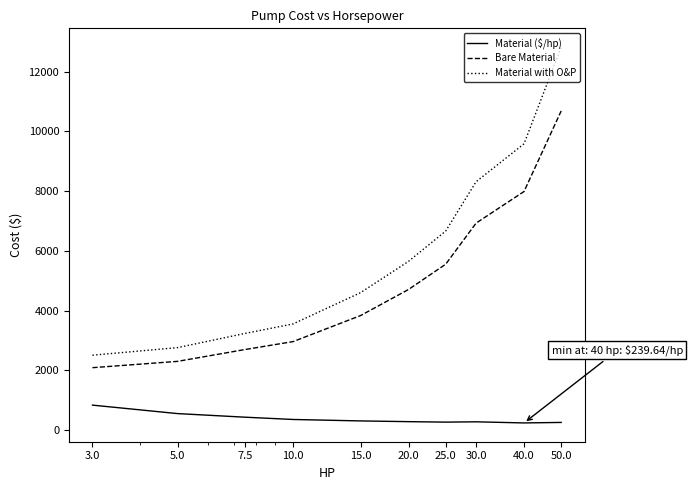

Which series has the widest spread of values?

Material with O&P